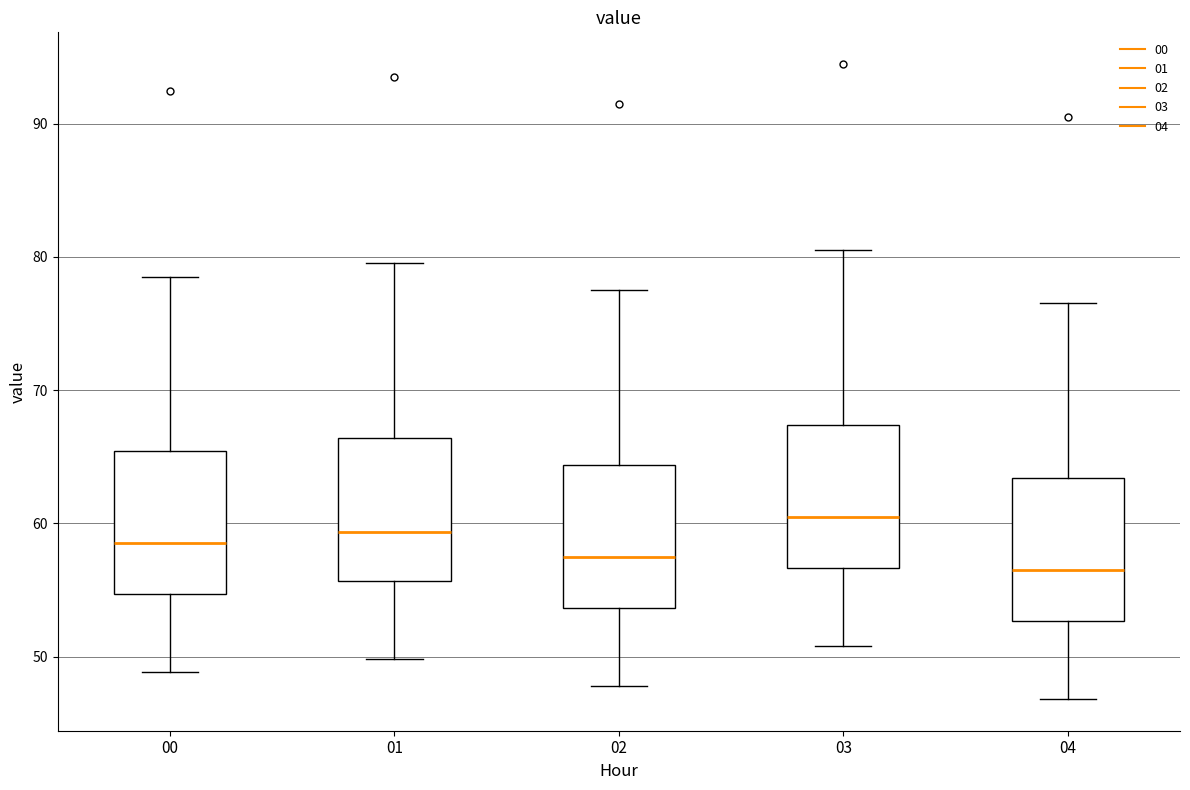

Reading left to right, transcribe this box plot: for each box, give where its median line is, the range the box spans, and where its two whiskers end, as read against the y-axis. The values are not printed on the chart, so give them approximately, as read against the axis.

00: median 59, box 55 to 65, whiskers 49 to 79
01: median 59, box 56 to 66, whiskers 50 to 80
02: median 58, box 54 to 64, whiskers 48 to 78
03: median 61, box 57 to 67, whiskers 51 to 81
04: median 57, box 53 to 63, whiskers 47 to 77